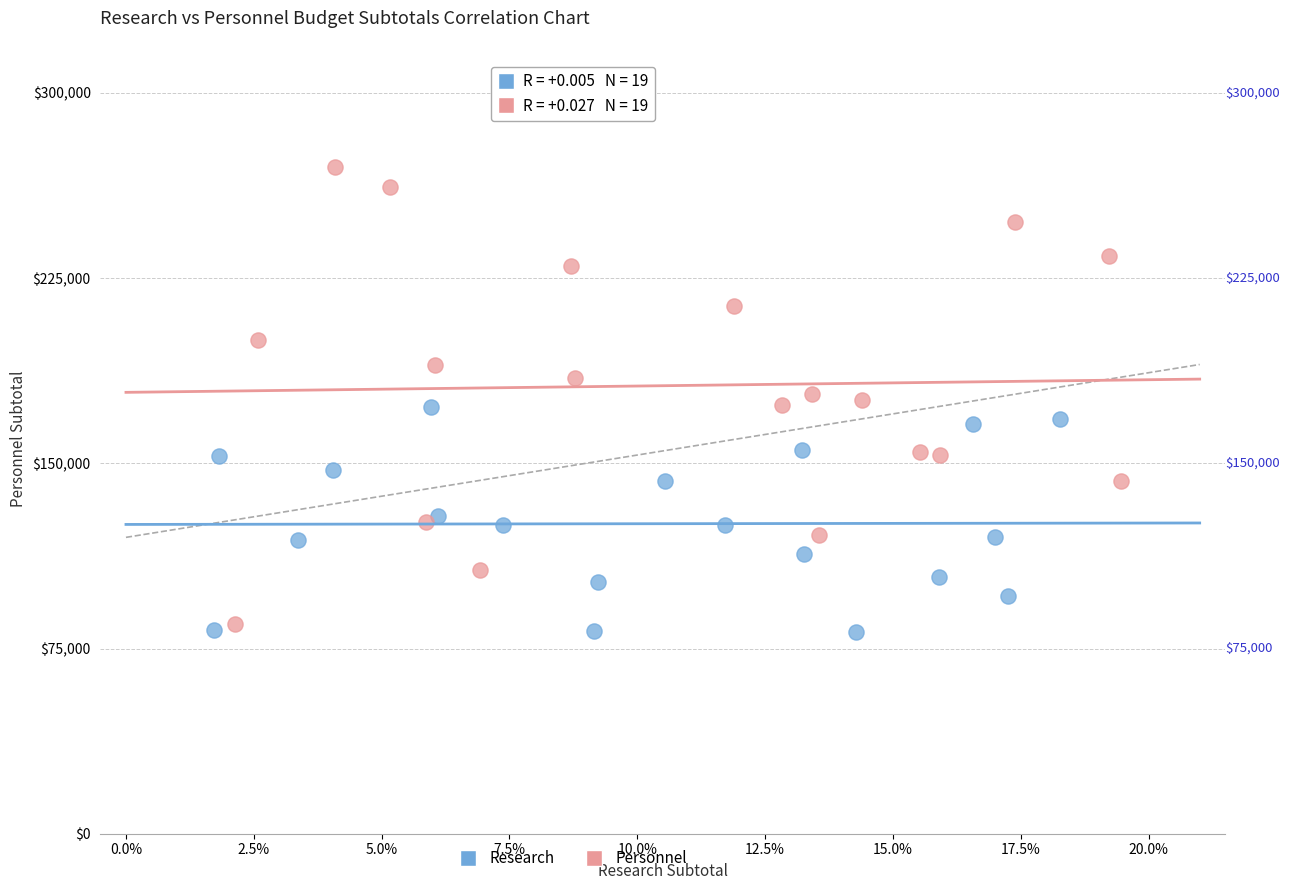

What are all the series names shown in the legend?

Research, Personnel